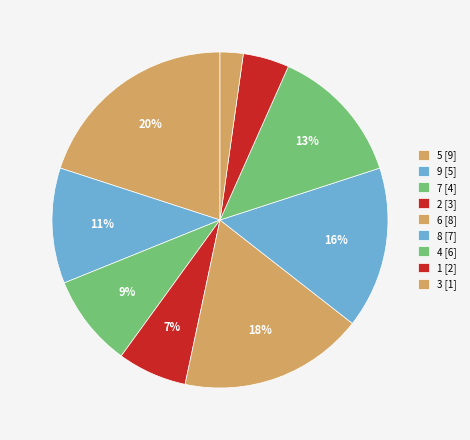

Is it true that 1 is 4% of the pie?

True